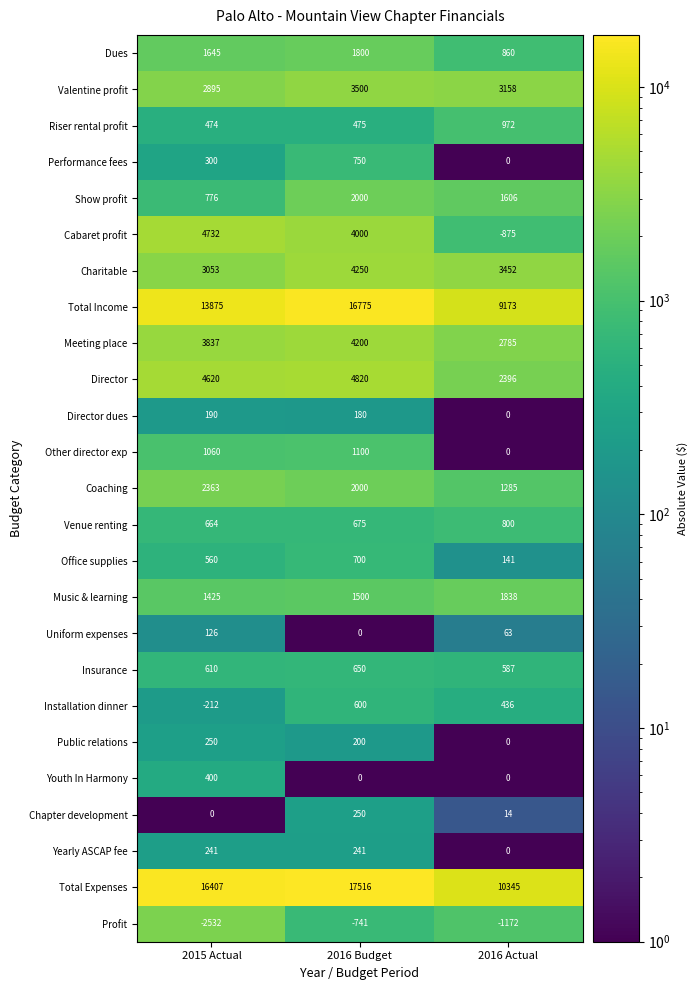

List the labels in order of Other director exp value, largest first.

2016 Budget, 2015 Actual, 2016 Actual